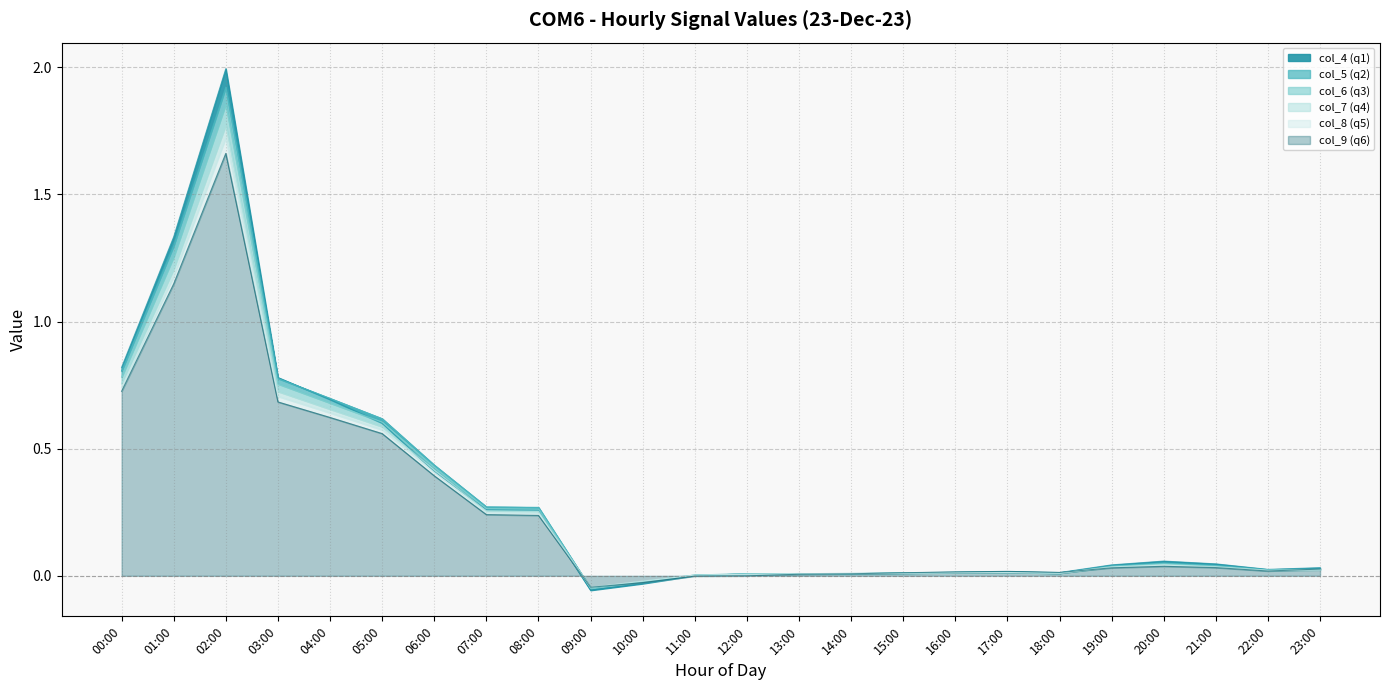

How many interior local peaks does the col_5 series have?

3